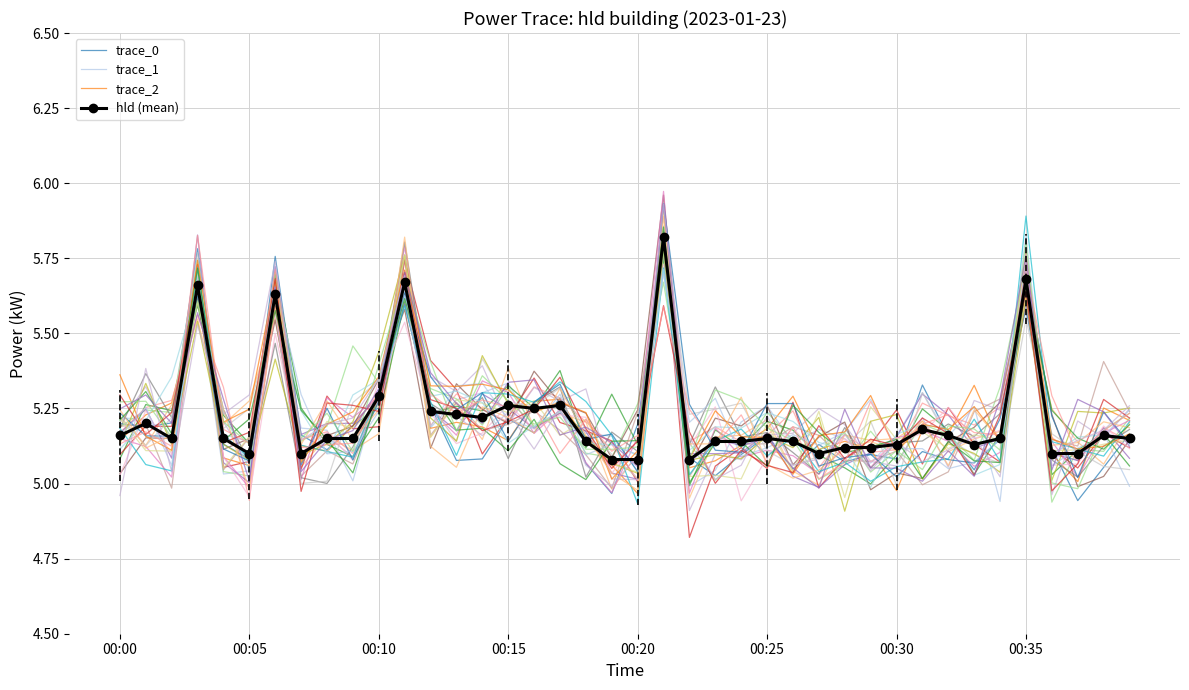

Which category has the highest value in the trace_0 series?

21